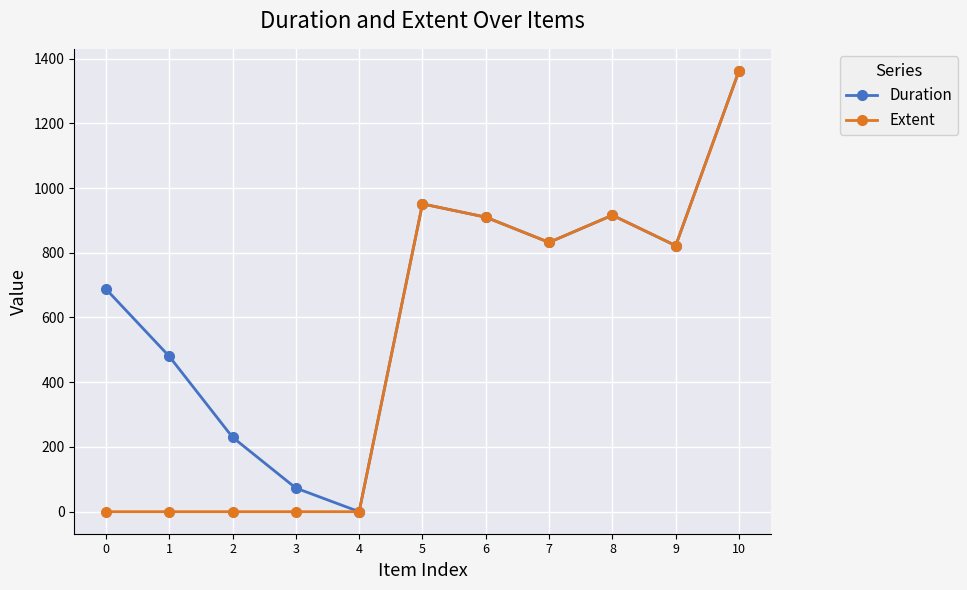

True or false: Extent has more than 1 interior local peaks.

True